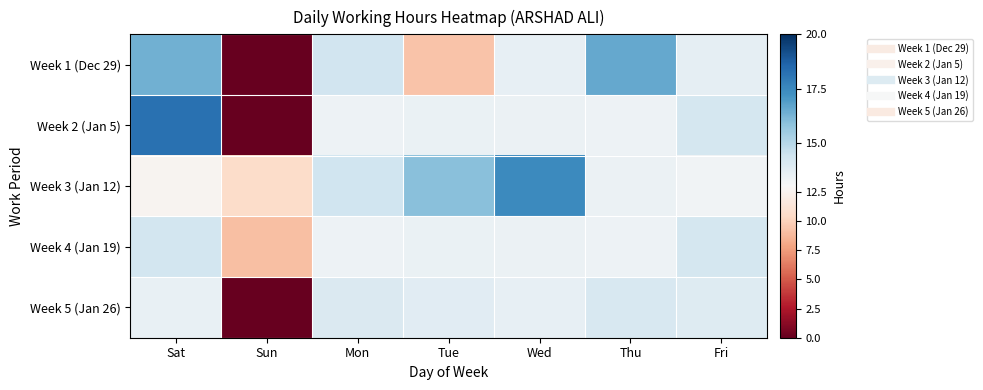

Which series has the largest total across all categories?

Week 3 (Jan 12)